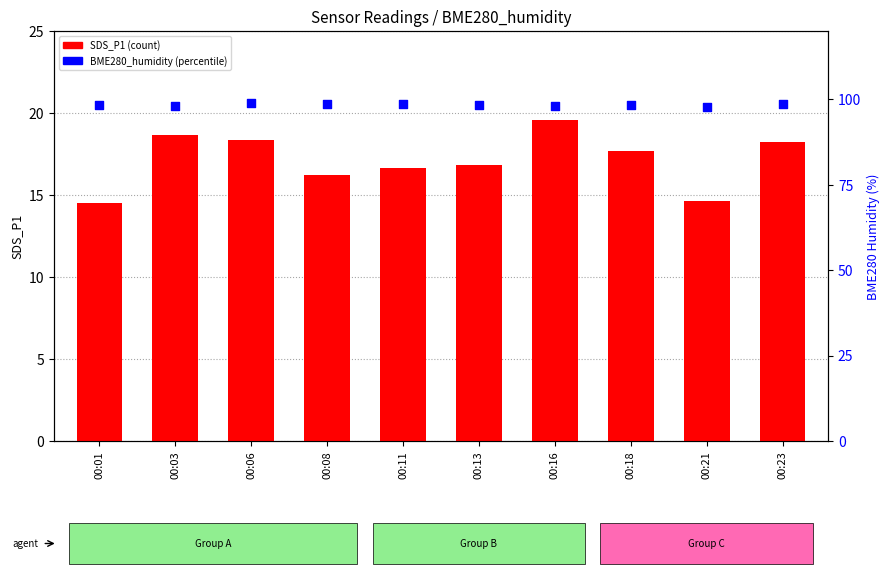

At which category is the sum across all series the highest?

00:16